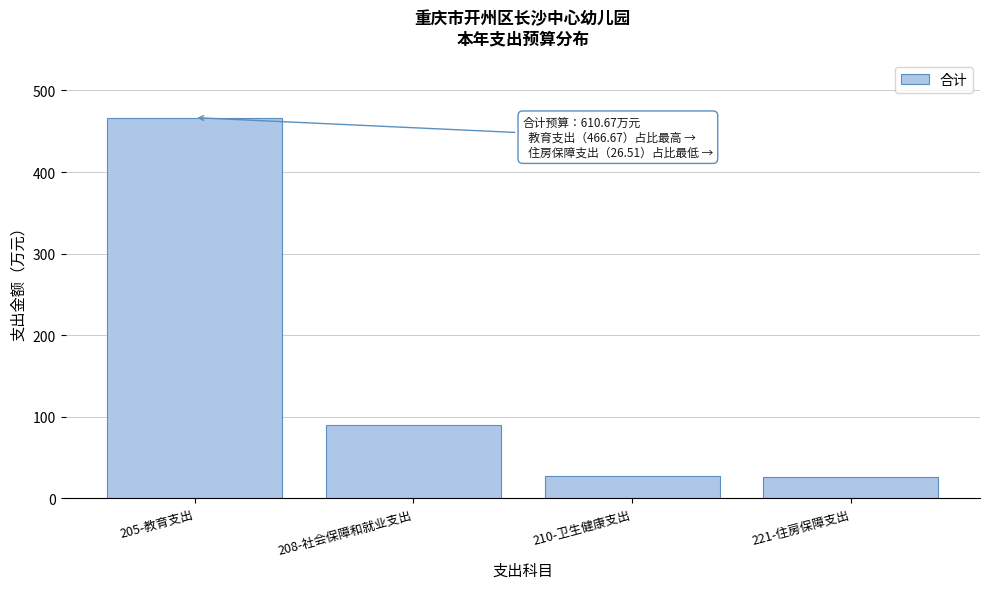

Approximately how many times larger is the value at 205-教育支出 compared to 210-卫生健康支出?

17.0